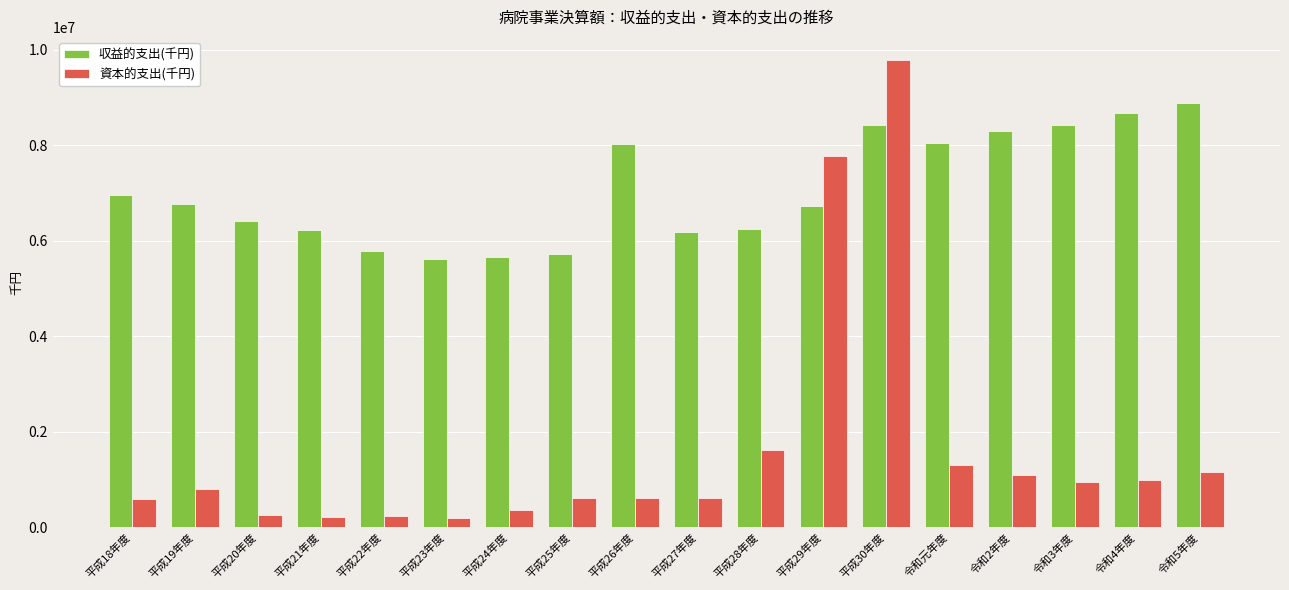

What is the total value across all series at 平成29年度?

14501485